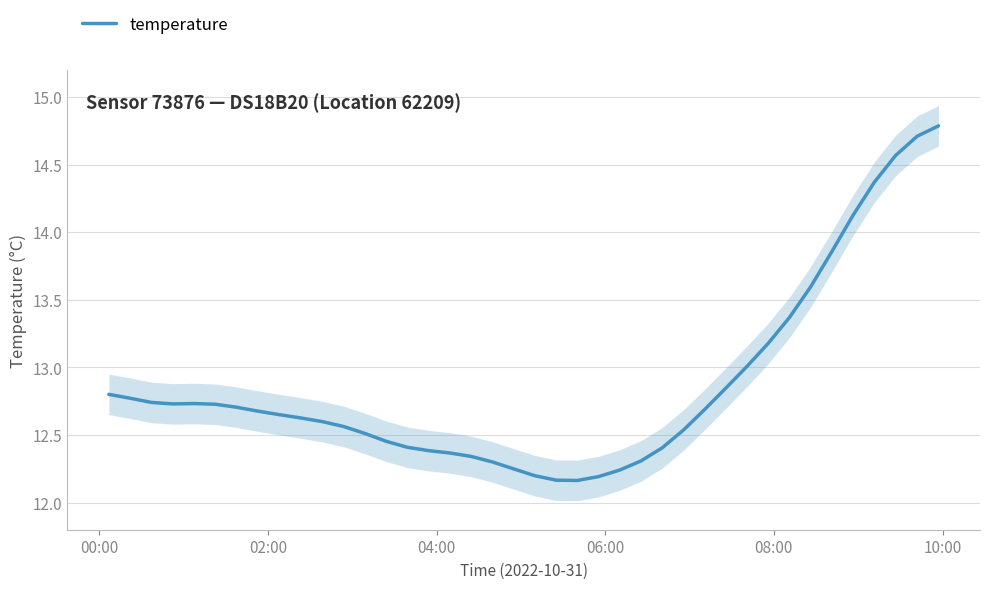

What is the maximum value for temperature?

14.8